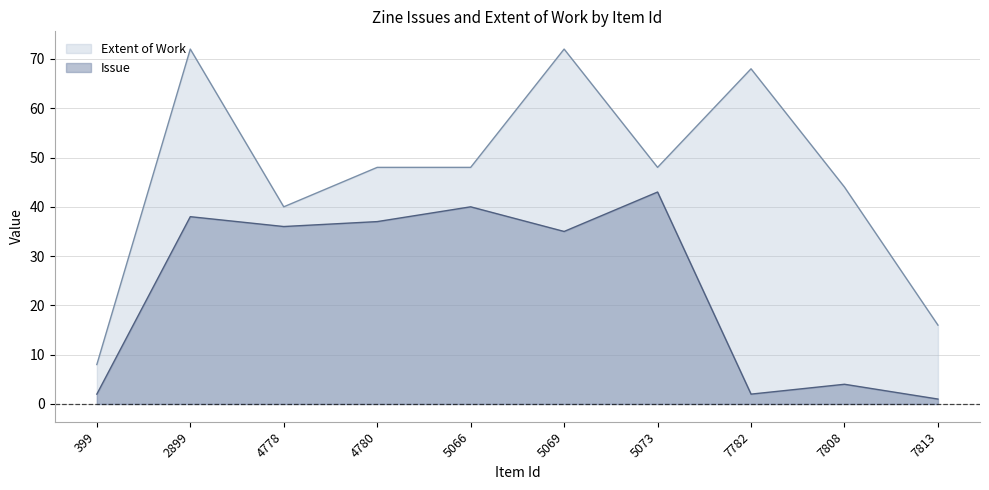

Reading left to right, transcribe all the data shown in this chart.

Issue: 2	38	36	37	40	35	43	2	4	1
Extent of Work: 8	72	40	48	48	72	48	68	44	16